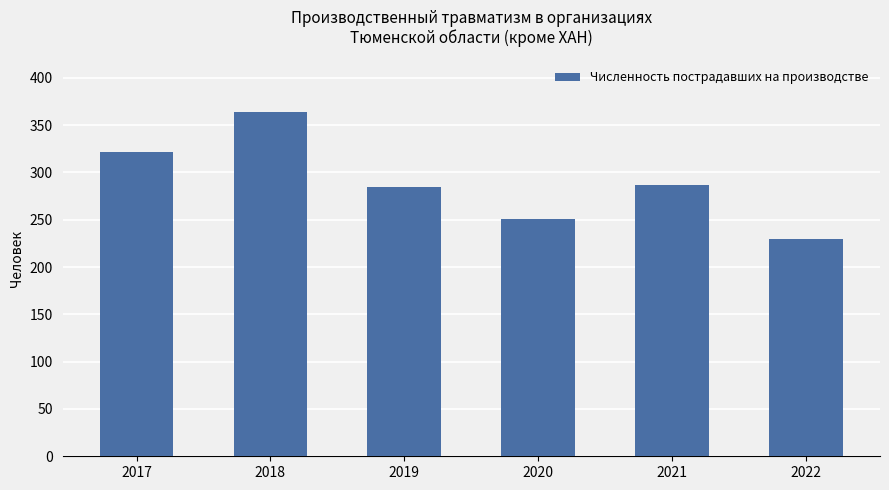

Is it true that the value at 2019 is 285?

True